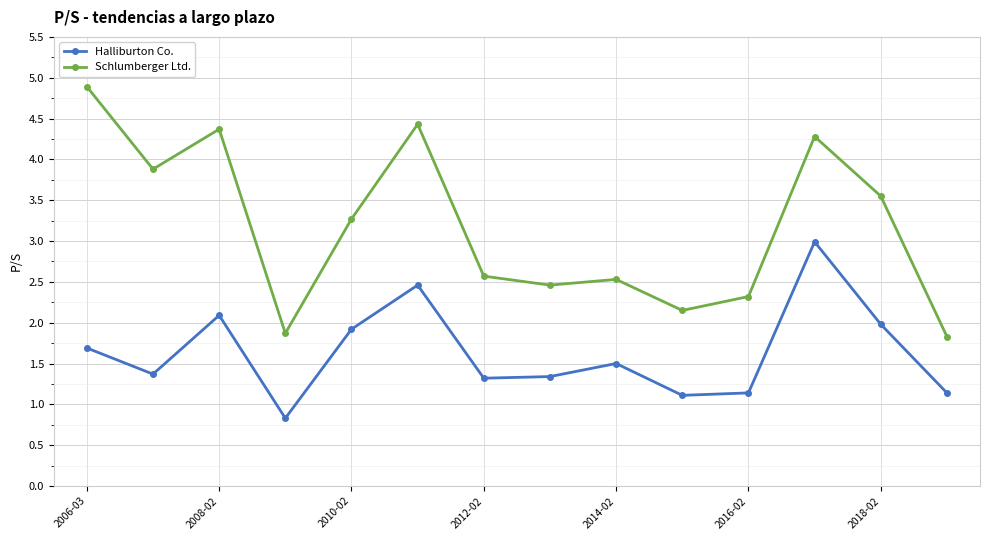

How many data points does each series have?

14